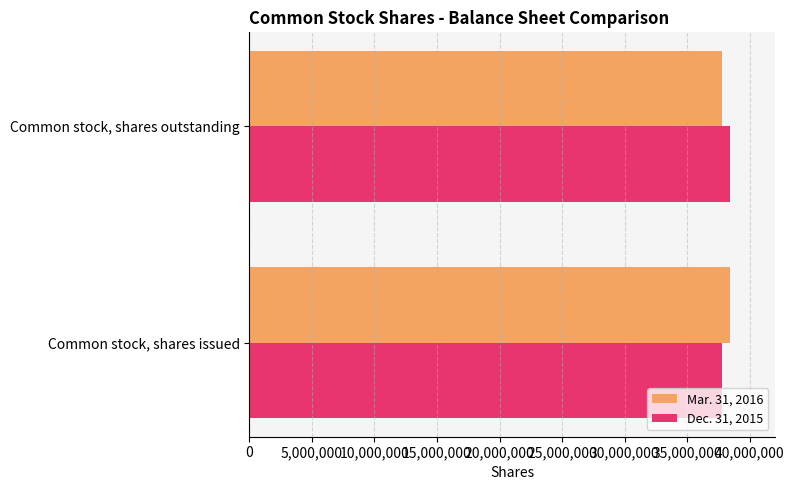

How many Mar. 31, 2016 values are between 37771459 and 38388243?

2